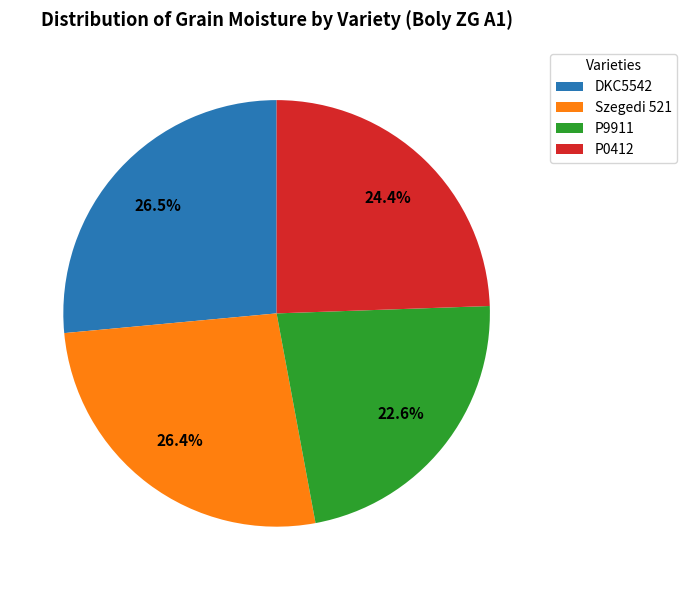

Which has a higher value, P9911 or DKC5542?

DKC5542